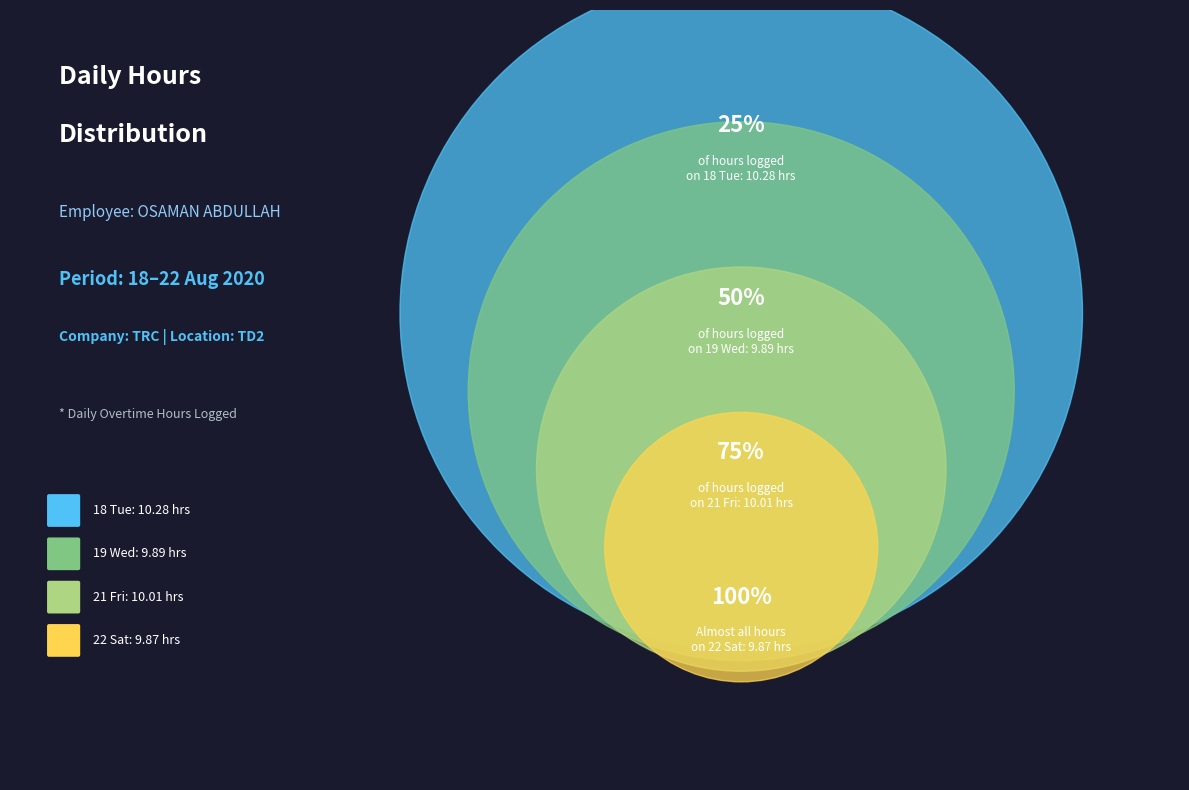

Which slice is the largest?

18 Tue